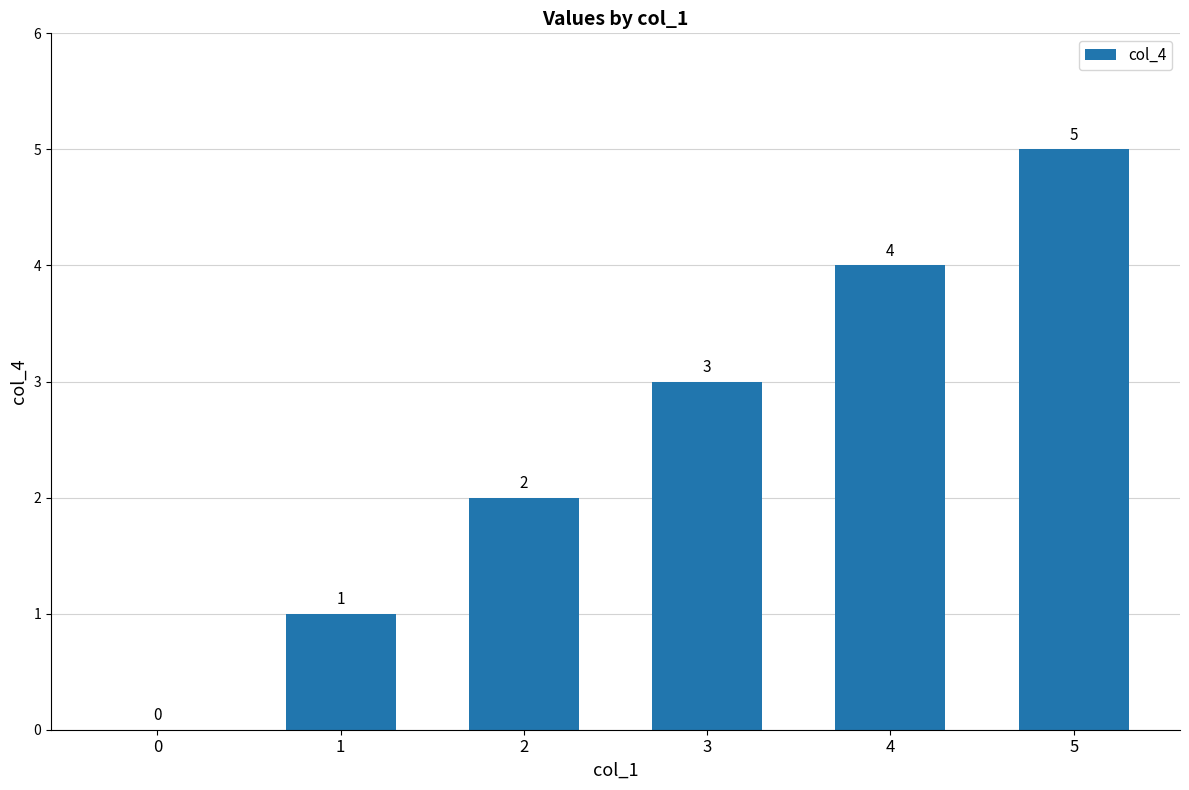

Is it true that the value at 5 is 5?

True